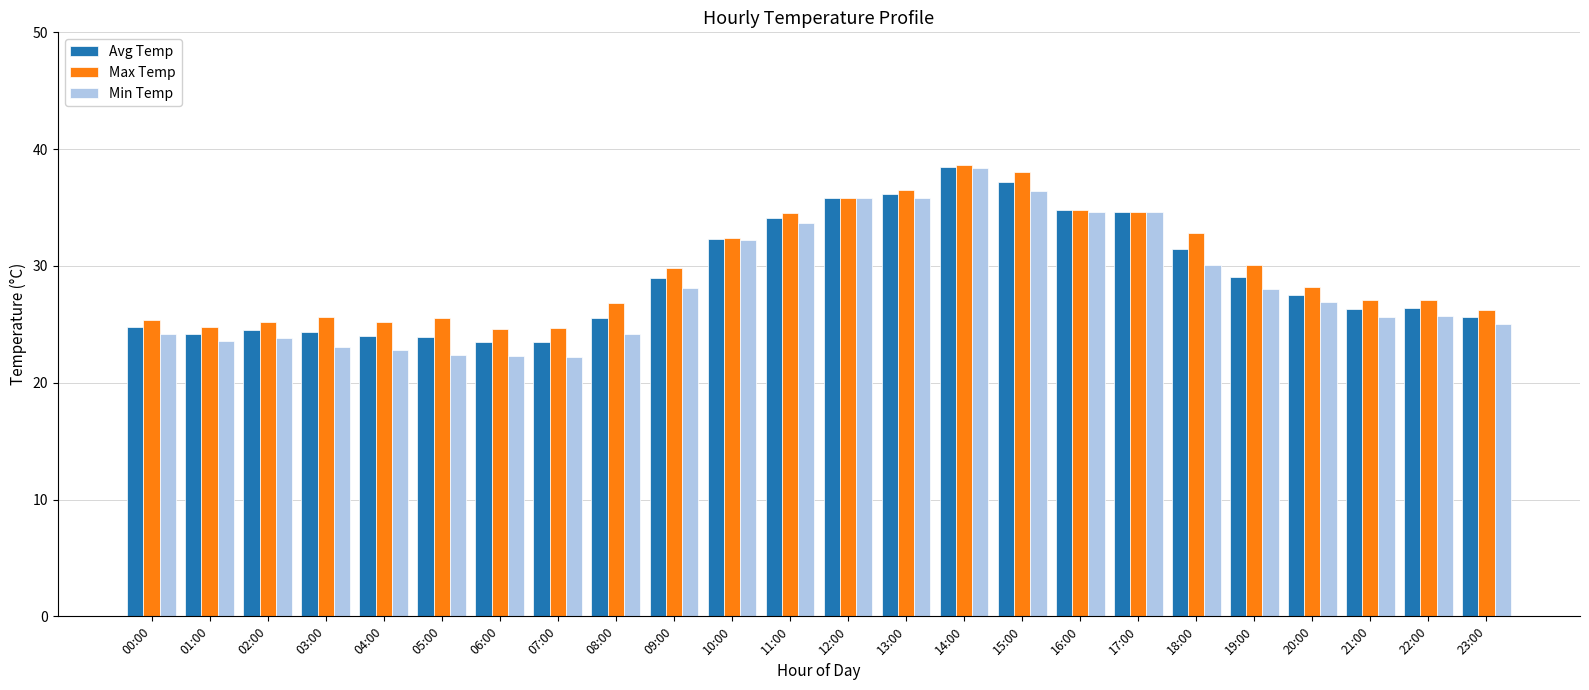

What is the highest value of the Min Temp series?

38.4